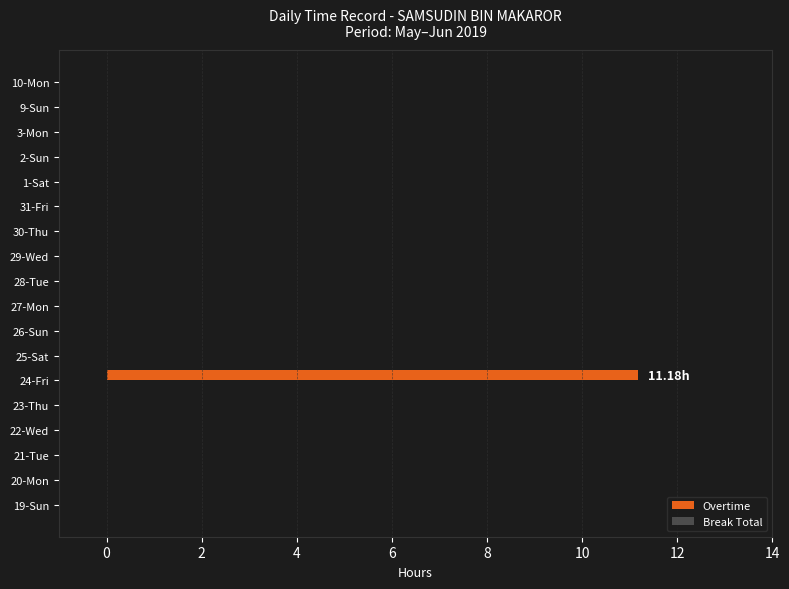

What is the sum of the values at 30-Thu and 24-Fri?

11.2